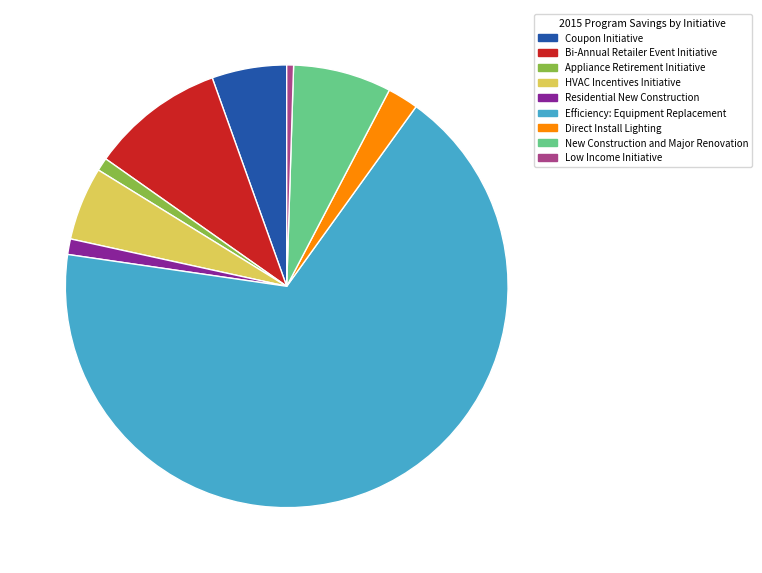

Does Appliance Retirement Initiative represent more than half of the total?

No